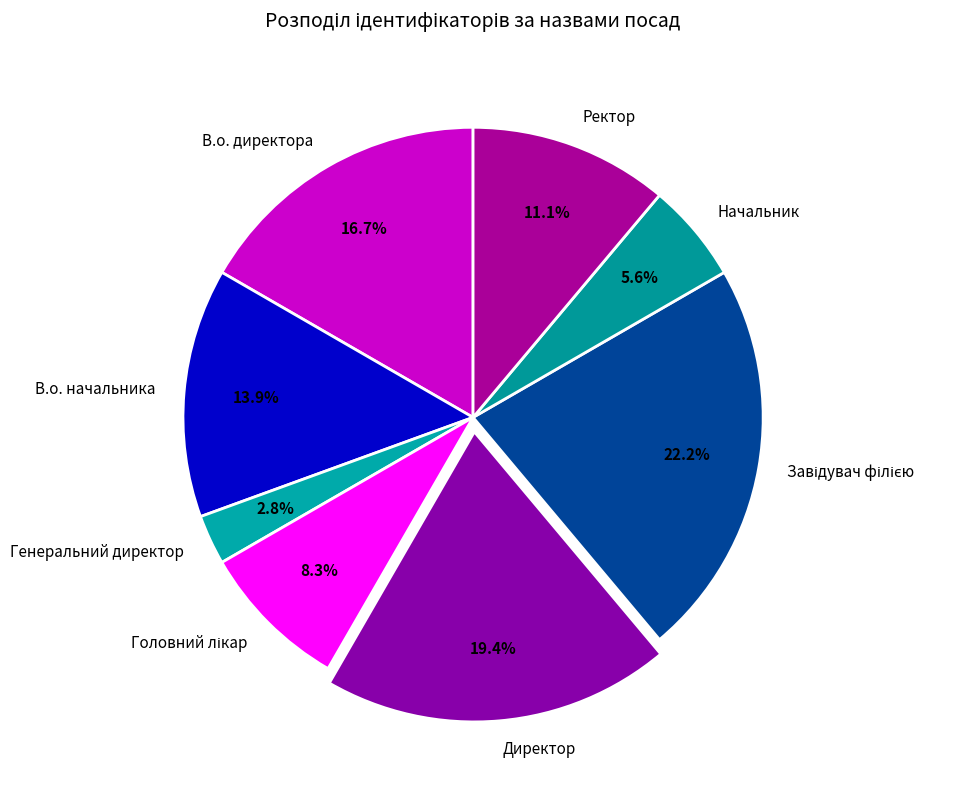

To the nearest percent, what is the difference between the largest and smallest slice percentages?

19%